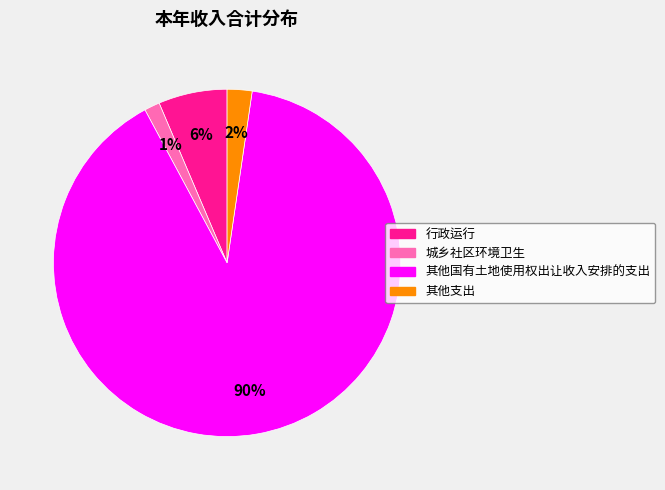

Do 其他支出 and 行政运行 together represent more than half of the pie?

No